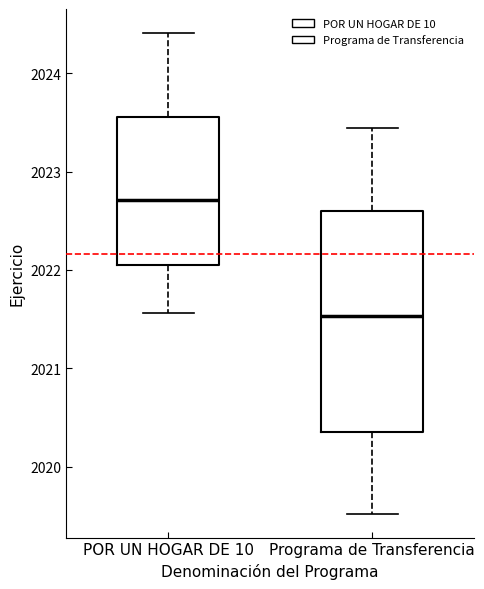

Reading left to right, read every box against the y-axis: the position of its median line, the range the box covers, and the ends of its whiskers. The values are not printed on the chart, so give them approximately, as read against the axis.

POR UN HOGAR DE 10: median 2022.7, box 2022.0 to 2023.6, whiskers 2021.6 to 2024.4
Programa de Transferencia: median 2021.5, box 2020.4 to 2022.6, whiskers 2019.5 to 2023.4